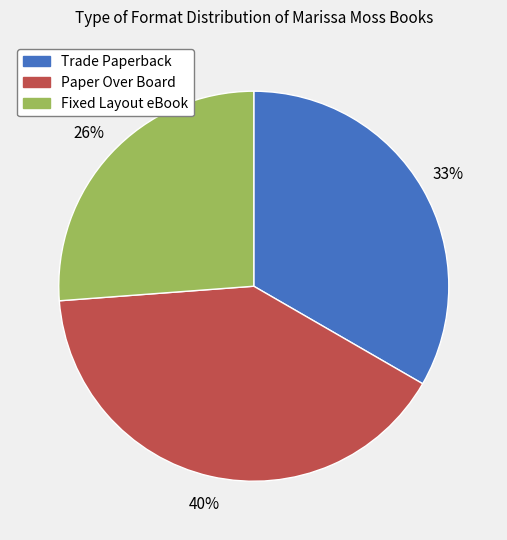

Which has a higher value, Trade Paperback or Fixed Layout eBook?

Trade Paperback